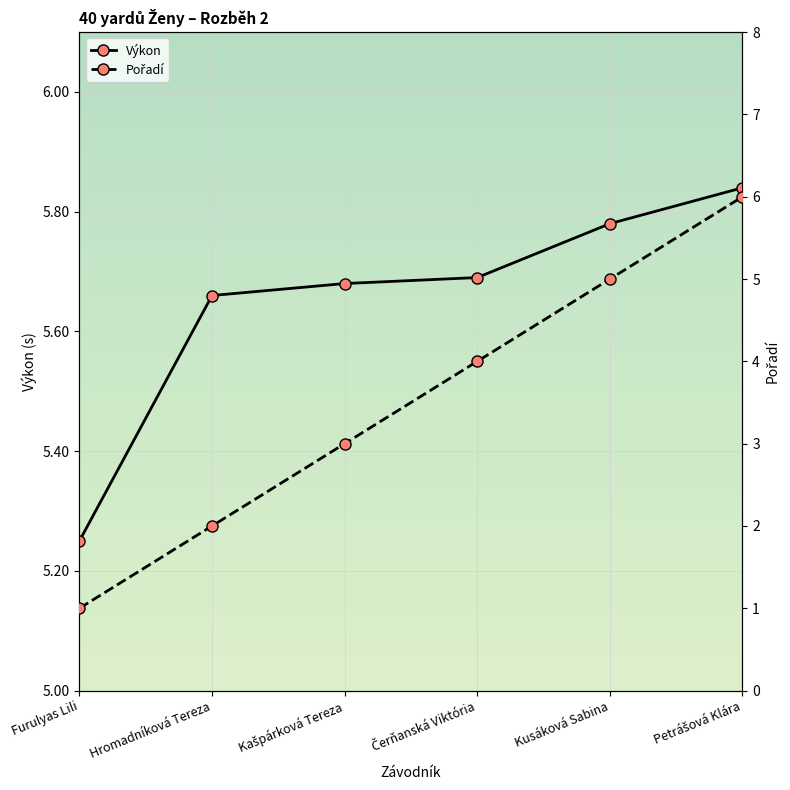

What is the sum of all Výkon values?

33.9